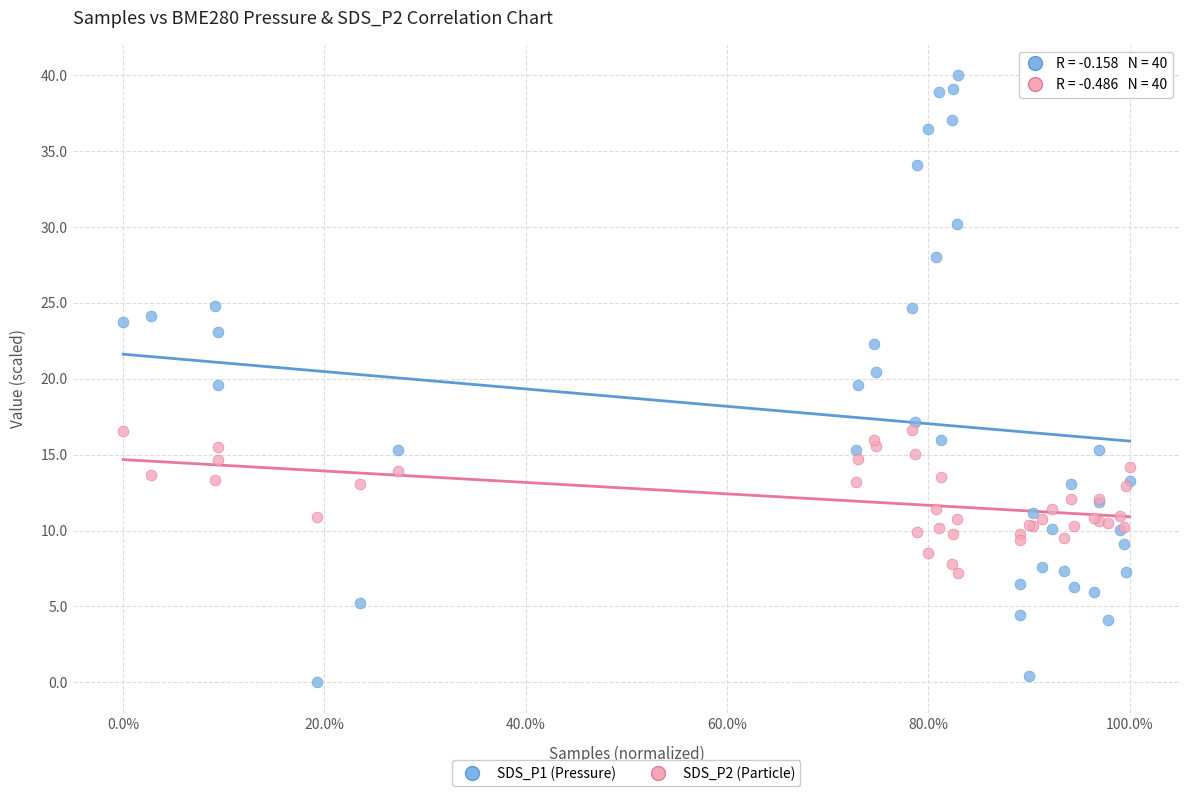

What are all the series names shown in the legend?

SDS_P1 (Pressure), SDS_P2 (Particle)